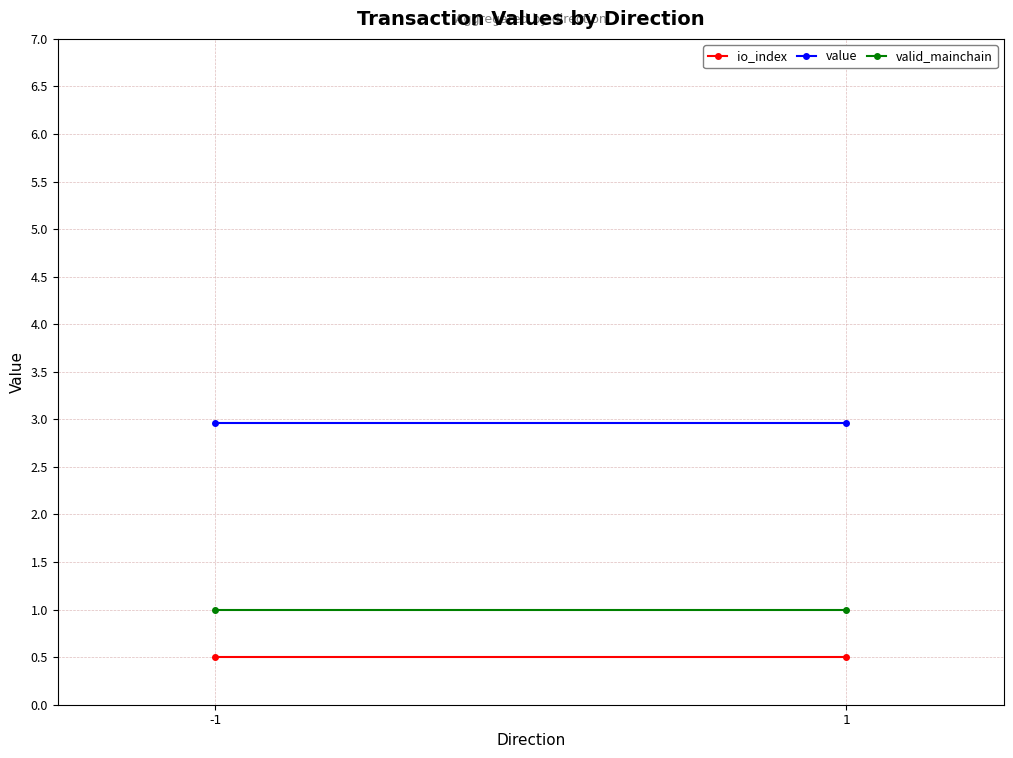

List the series in order of their overall mean, highest first.

value, valid_mainchain, io_index